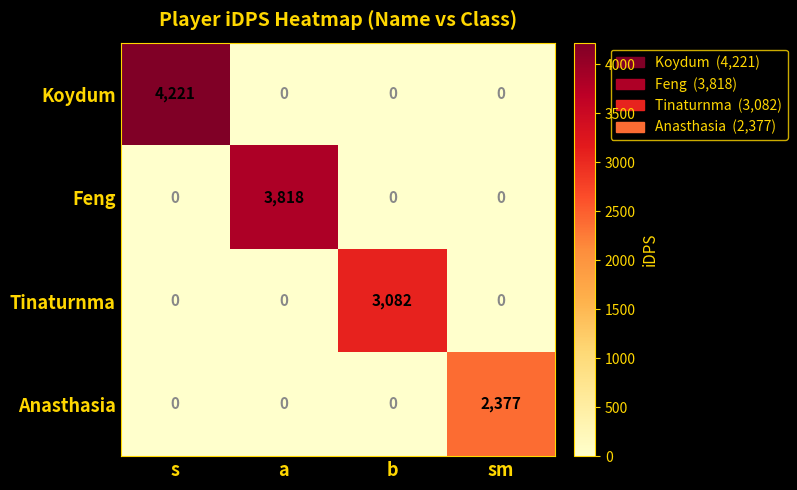

Which series changed the most between b and sm?

Tinaturnma